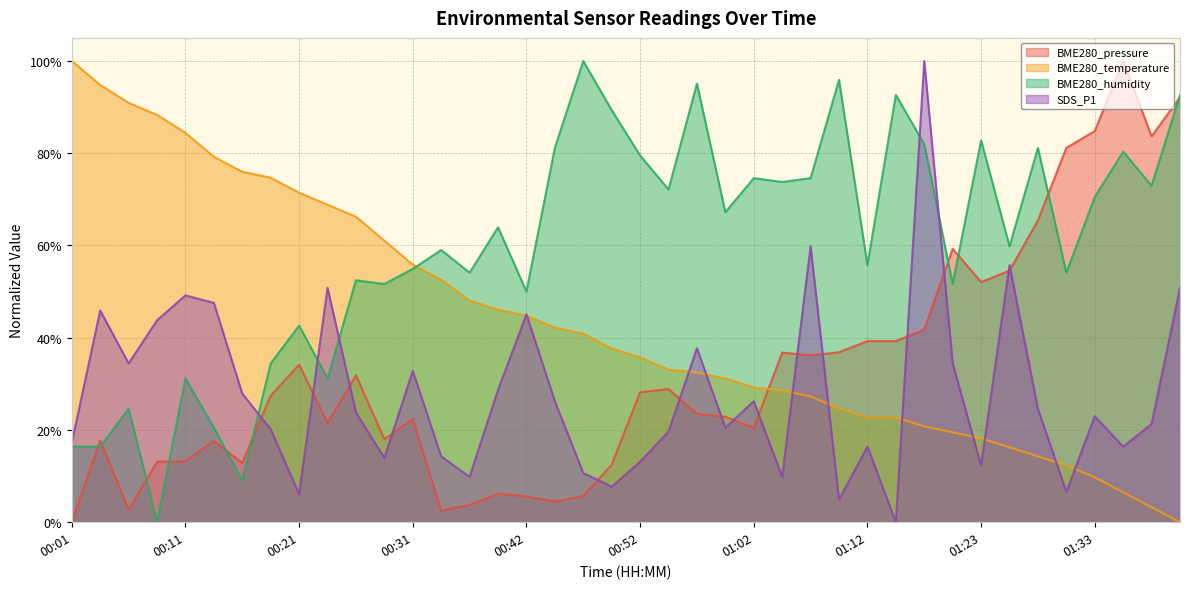

Rank the categories by BME280_pressure value from lowest to highest.

00:01, 00:34, 00:06, 00:36, 00:44, 00:42, 00:47, 00:39, 00:49, 00:16, 00:08, 00:11, 00:13, 00:03, 00:29, 01:02, 00:24, 00:31, 00:59, 00:57, 00:19, 00:52, 00:54, 00:26, 00:21, 01:07, 01:04, 01:09, 01:12, 01:15, 01:17, 01:23, 01:26, 01:20, 01:28, 01:31, 01:38, 01:33, 01:41, 01:36